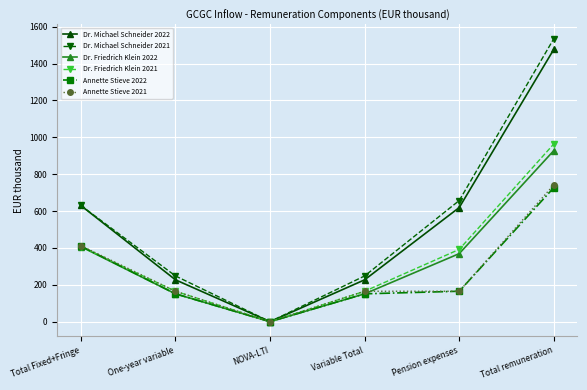

List the series in order of their peak value, lowest first.

Annette Stieve 2022, Annette Stieve 2021, Dr. Friedrich Klein 2022, Dr. Friedrich Klein 2021, Dr. Michael Schneider 2022, Dr. Michael Schneider 2021